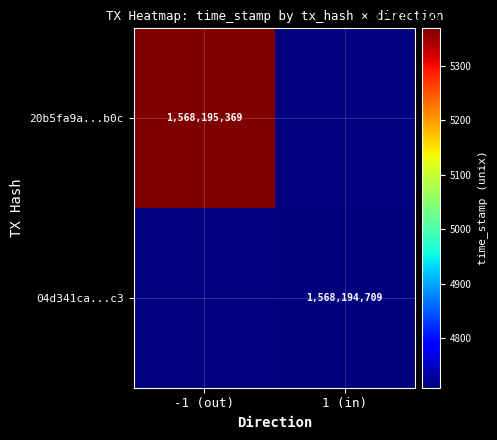

At how many categories does at least one series exceed 1114326010?

2